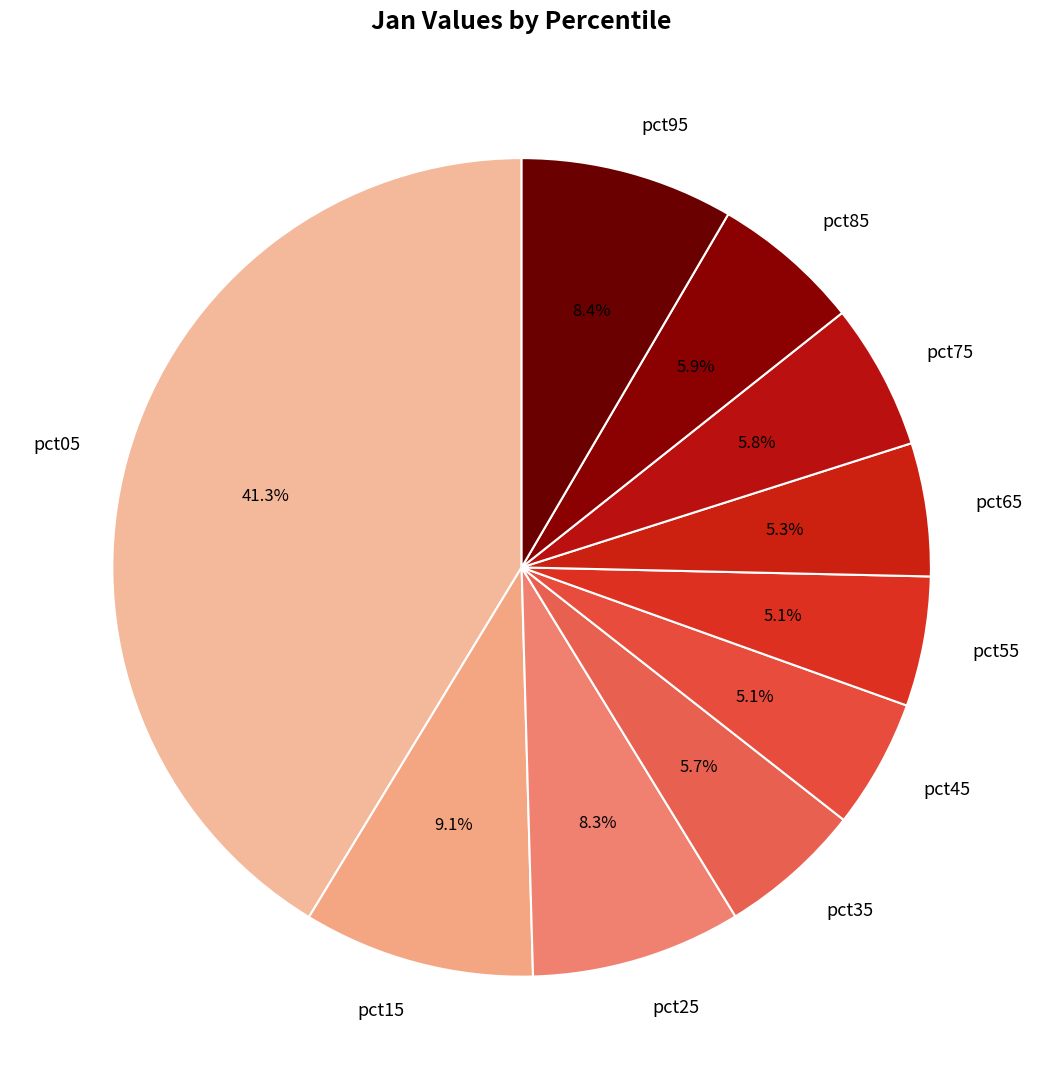

What is the largest slice in the pie chart?

pct05